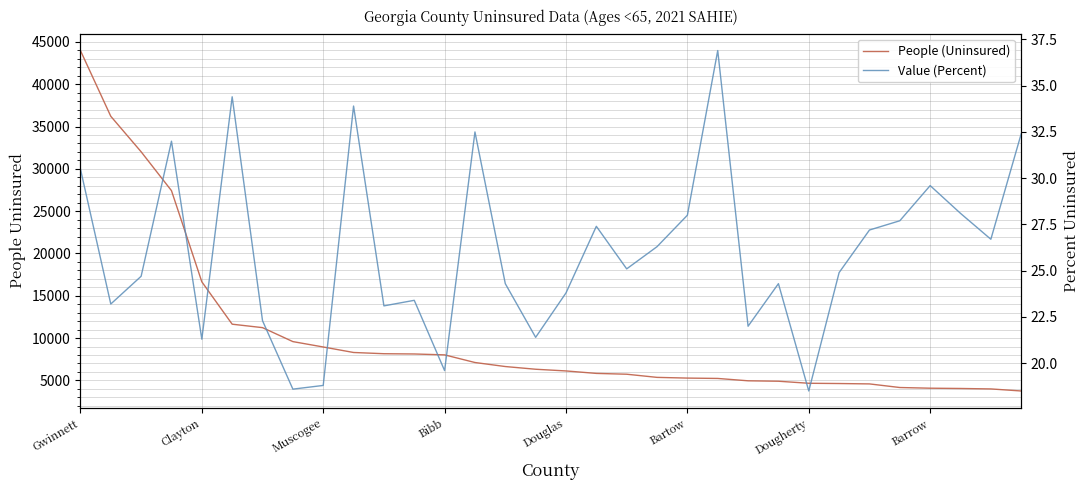

Which category has the highest value across all series?

Gwinnett